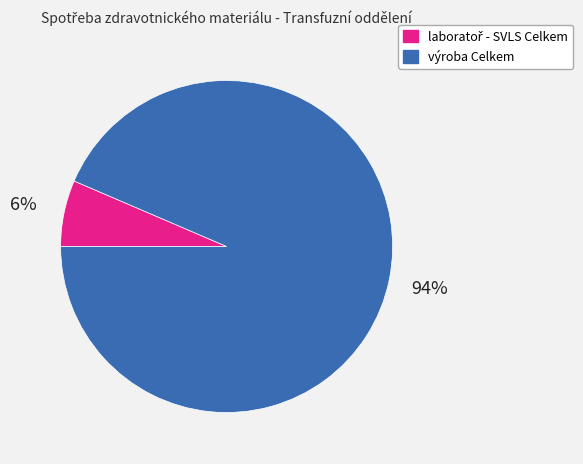

True or false: výroba Celkem accounts for 83% of the total.

False